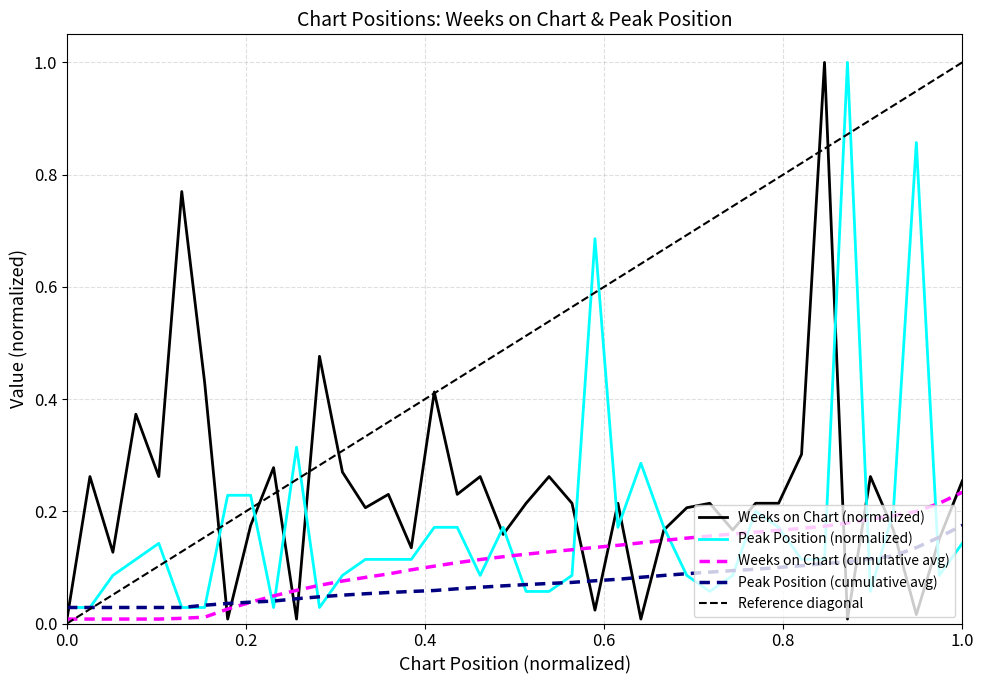

Which series has the largest total across all categories?

Weeks on Chart